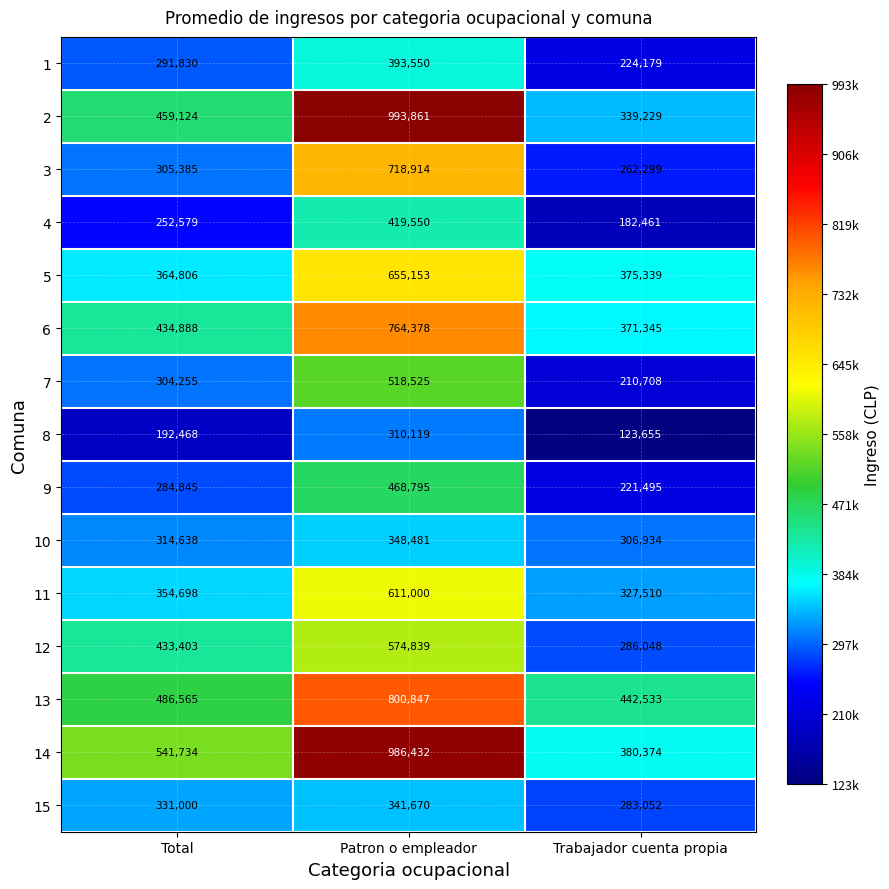

The 11 series shows 327510 at Trabajador cuenta propia. True or false?

True